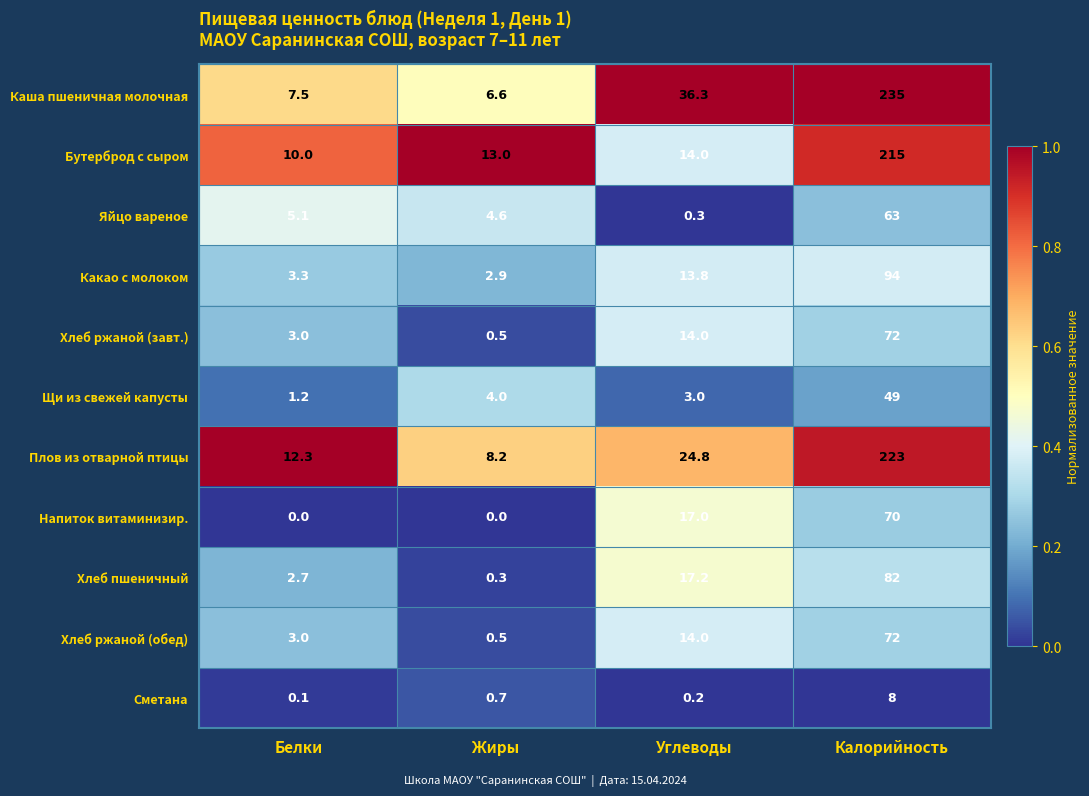

What is the total value across all series at Углеводы?

154.6